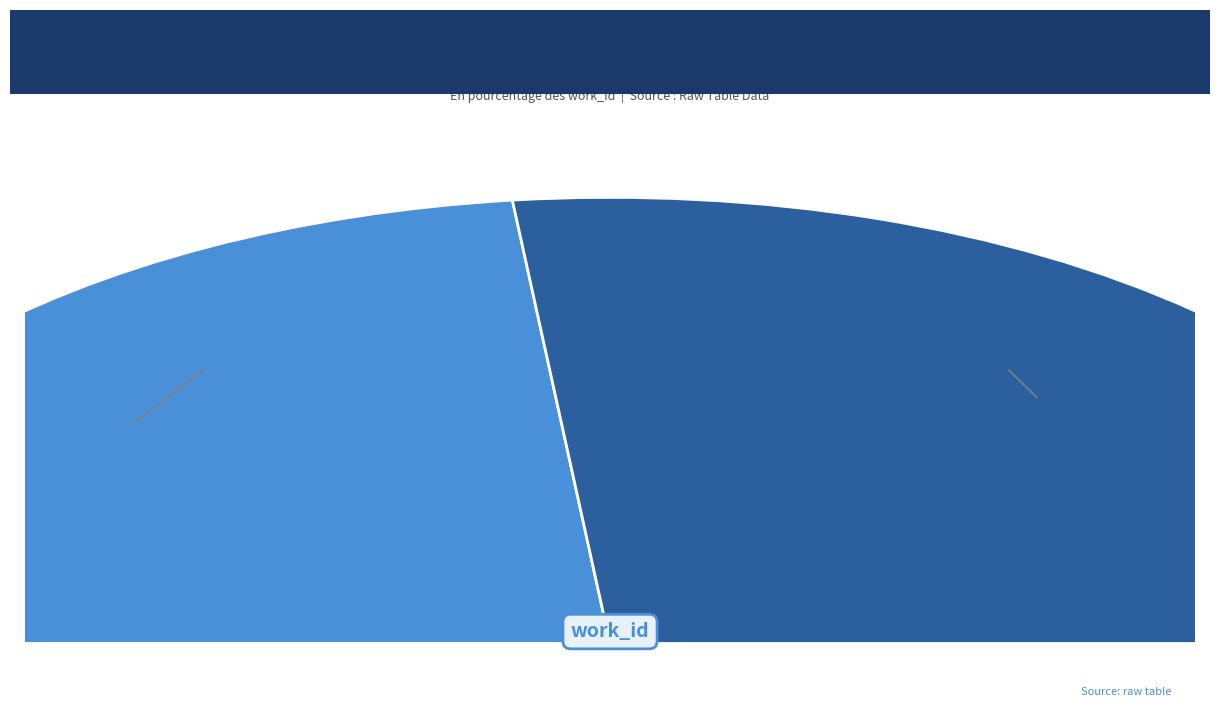

The 2016-09-01 slice represents 46% of the pie. True or false?

False